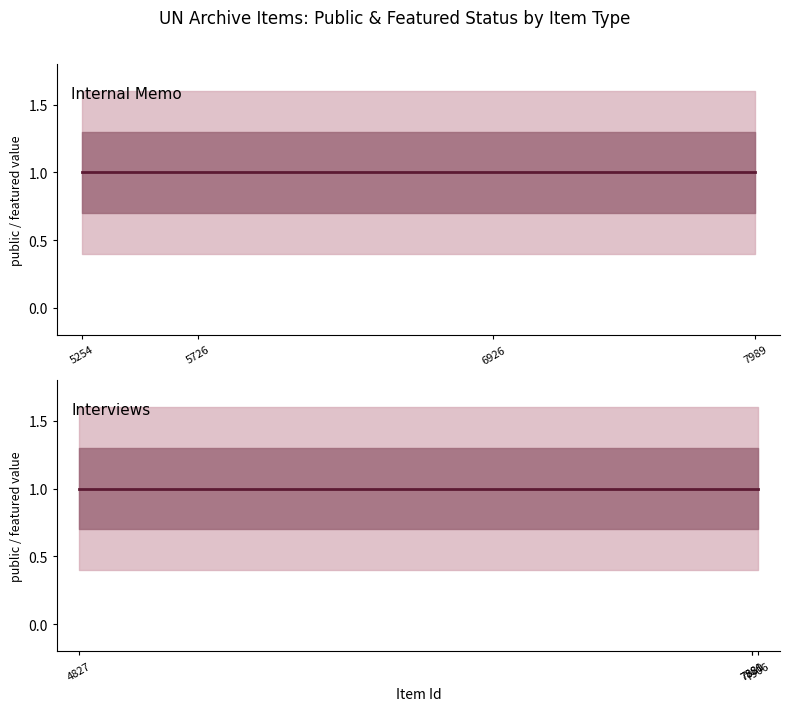

What is the total value across all series at 5254?

1